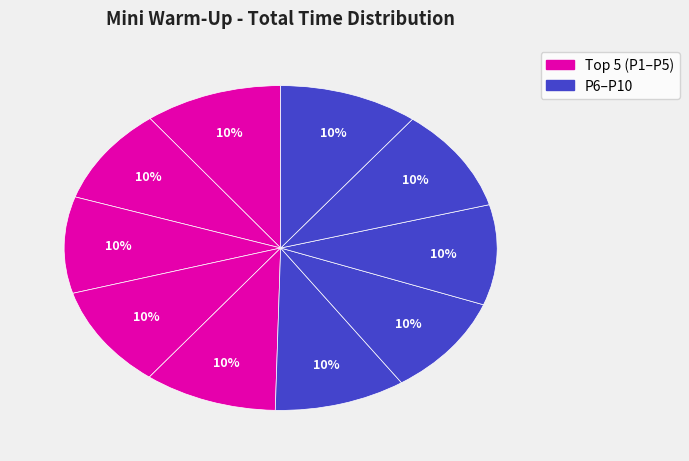

How many slices are in this pie chart?

10